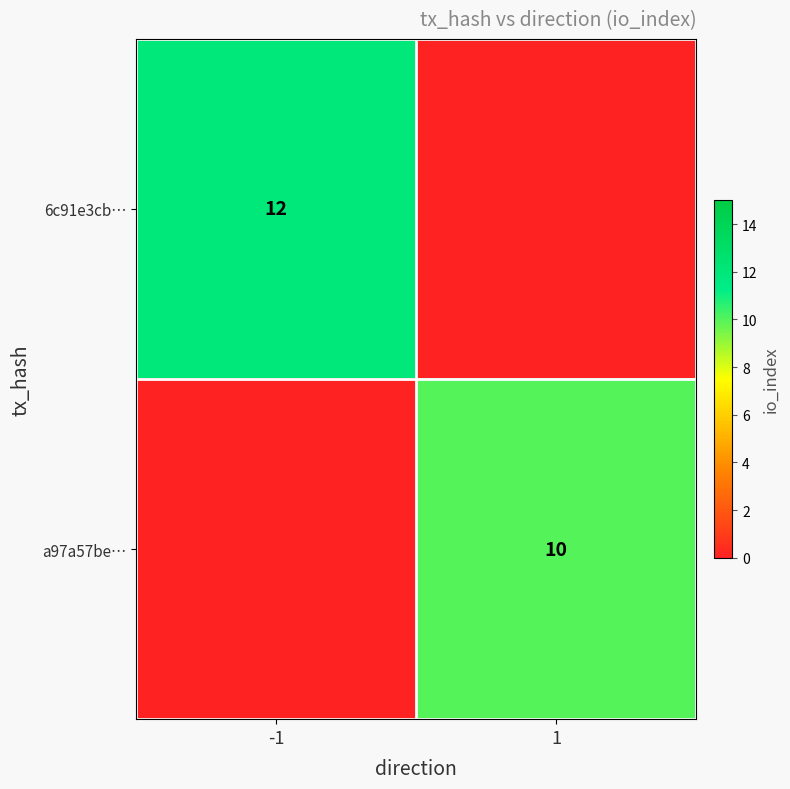

True or false: 6c91e3cb… has a value of 6 at -1.

False